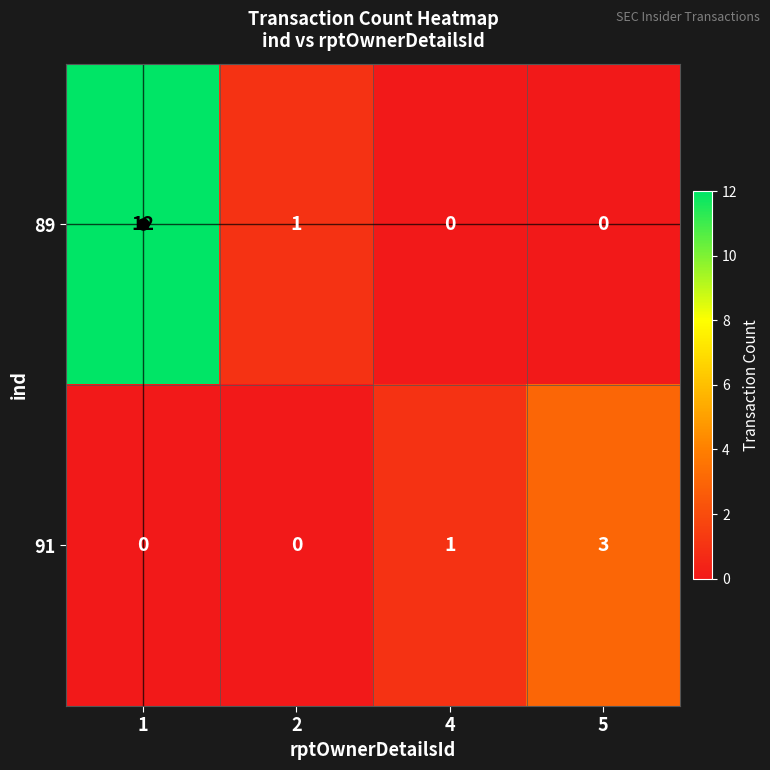

Count the 91 values in the range 0 to 3.

4